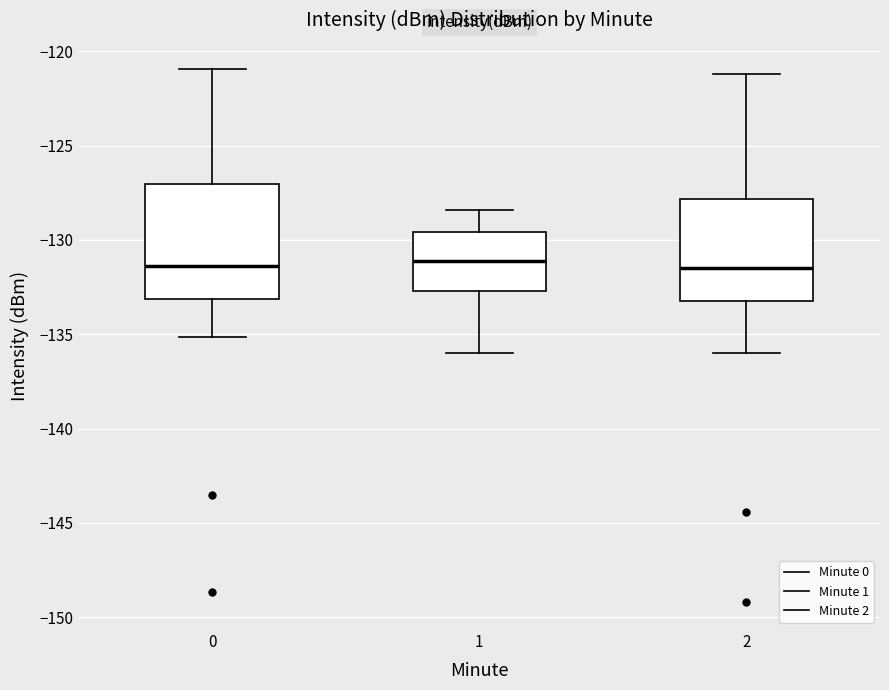

Comparing the boxes themselves (not the whiskers), which one is the tallest?

0